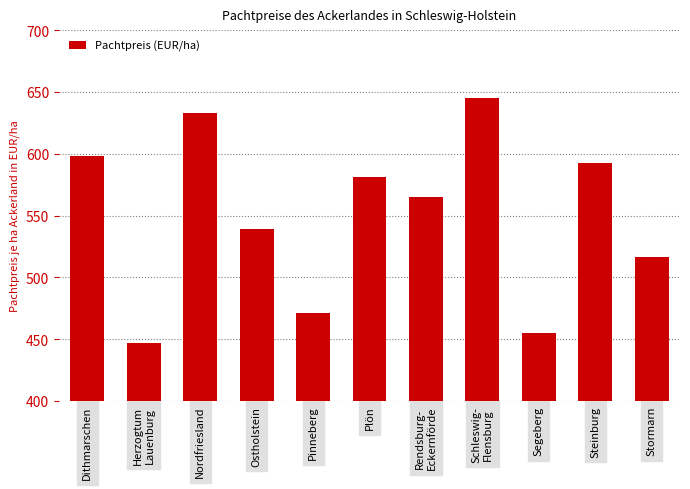

Read the value at Rendsburg-
Eckernförde.

564.6